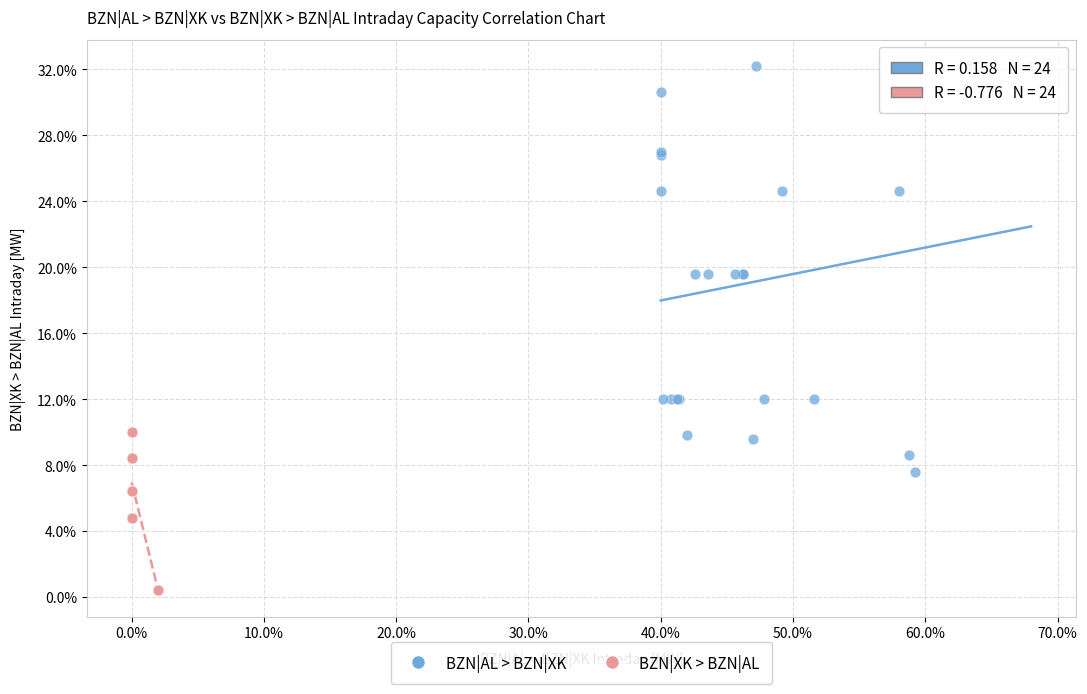

What are all the series names shown in the legend?

BZN|AL > BZN|XK, BZN|XK > BZN|AL